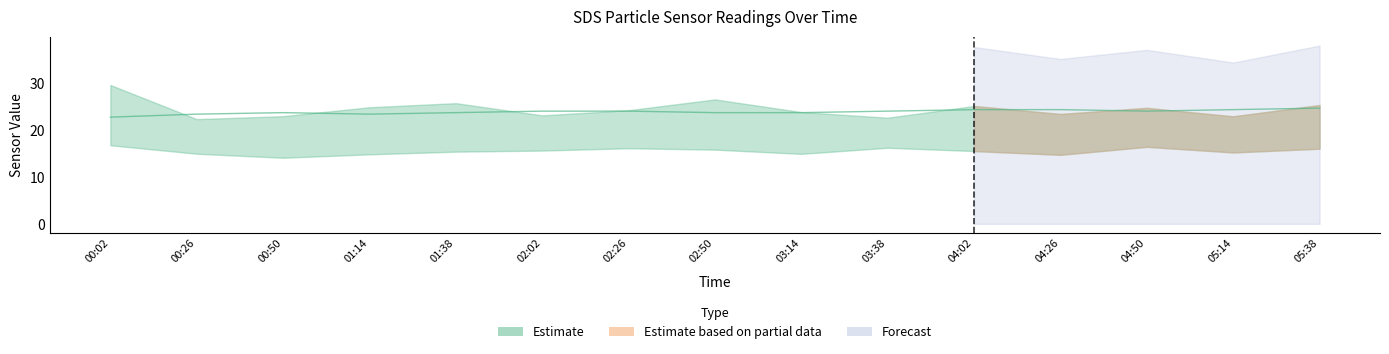

What is the maximum value for SDS_P1?

29.6